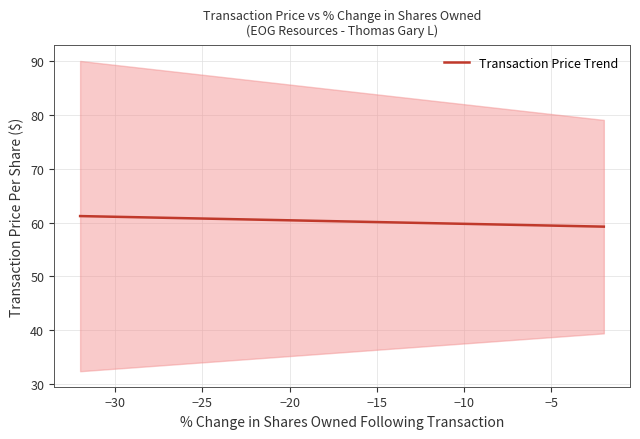

What is the difference between the maximum and minimum values?

2.0